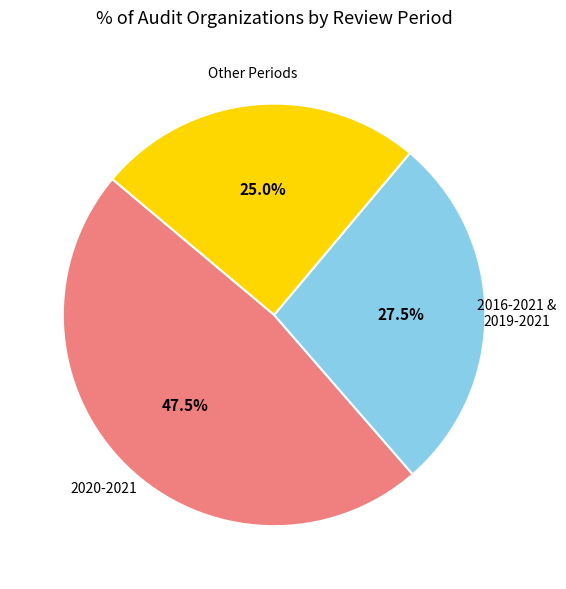

Does any single category account for the majority?

No